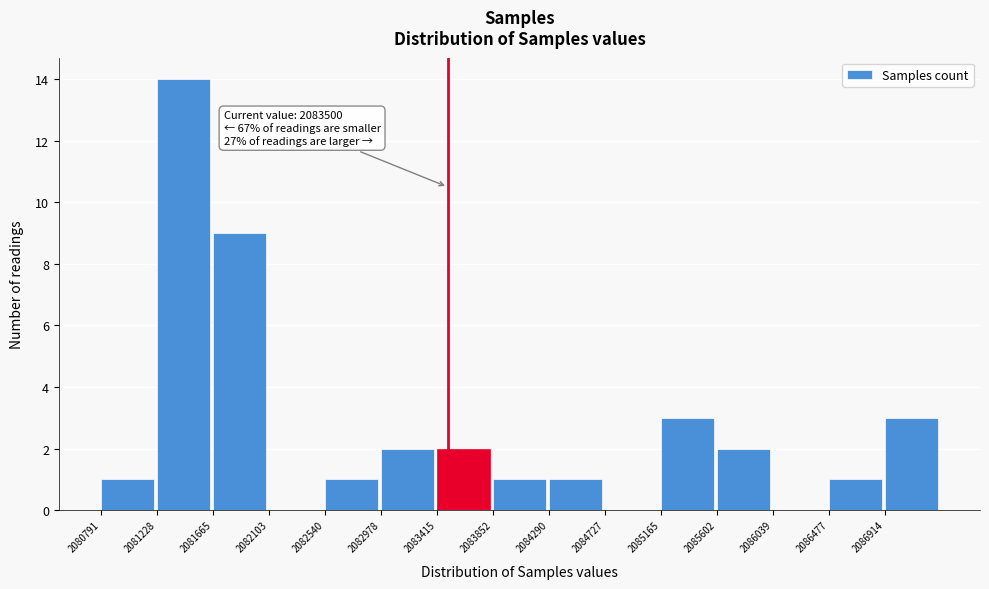

Over which range of the x-axis is the bar tallest?

2081250 to 2081650